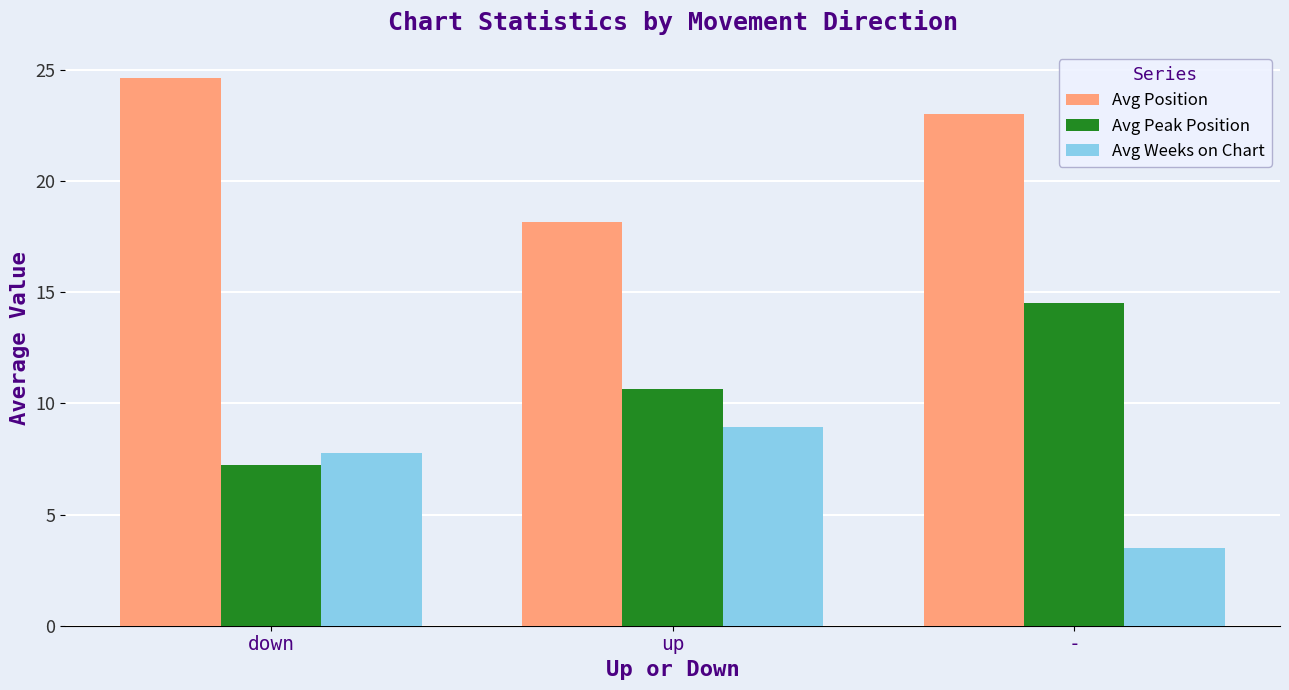

What is the average value of the Avg Position series?

21.9